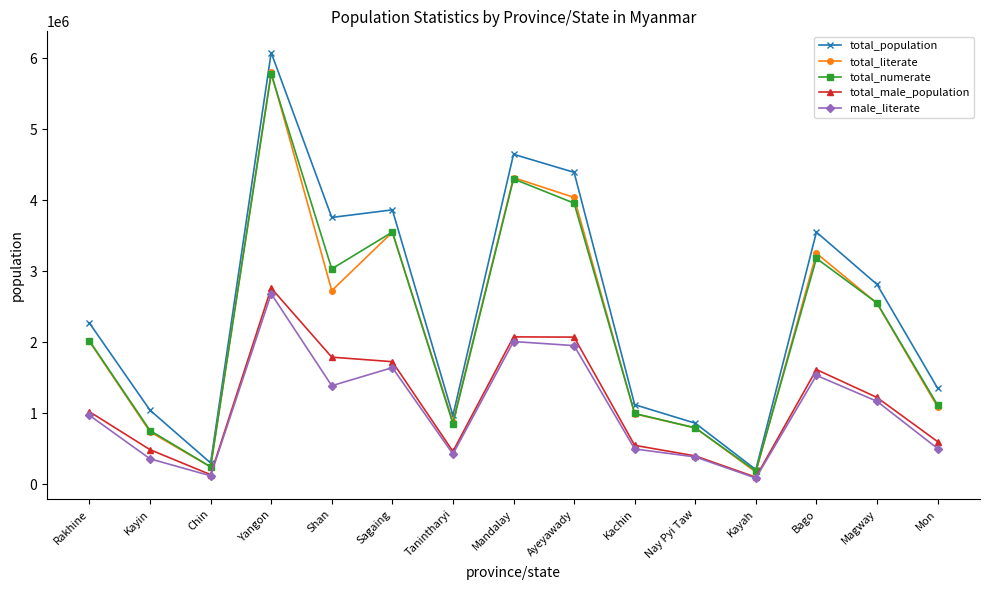

At which label is male_literate closest to 1386380?

Shan